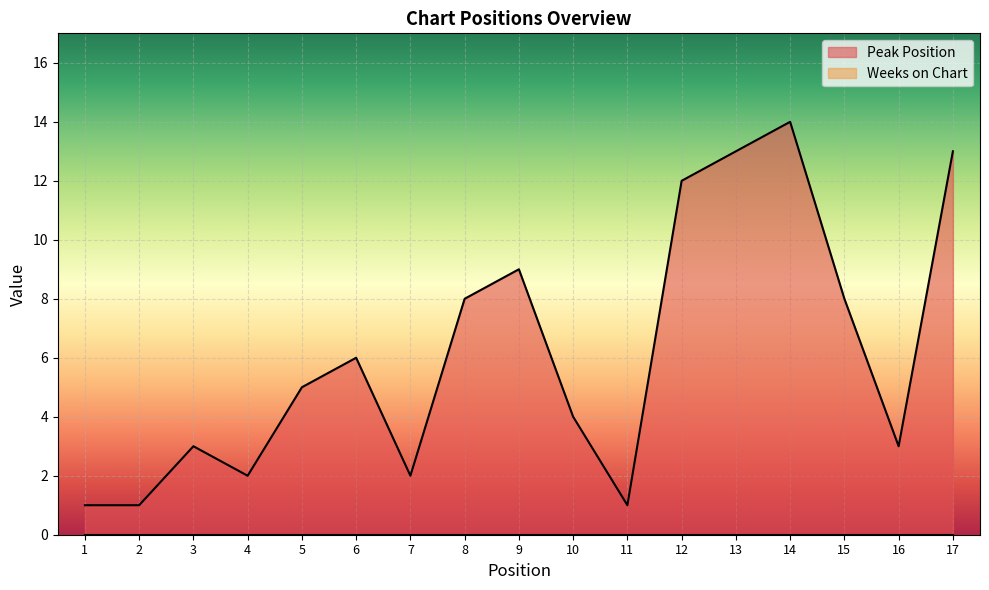

Reading left to right, what are all the values shown in this chart?

1	1	3	2	5	6	2	8	9	4	1	12	13	14	8	3	13